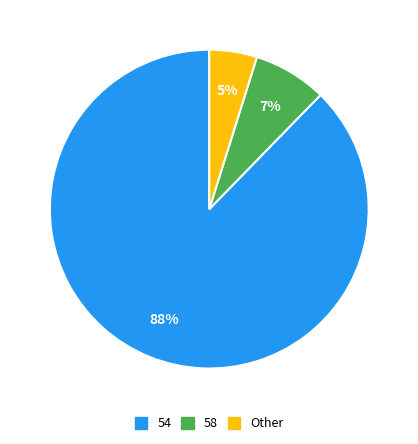

How many segments does this pie chart have?

3